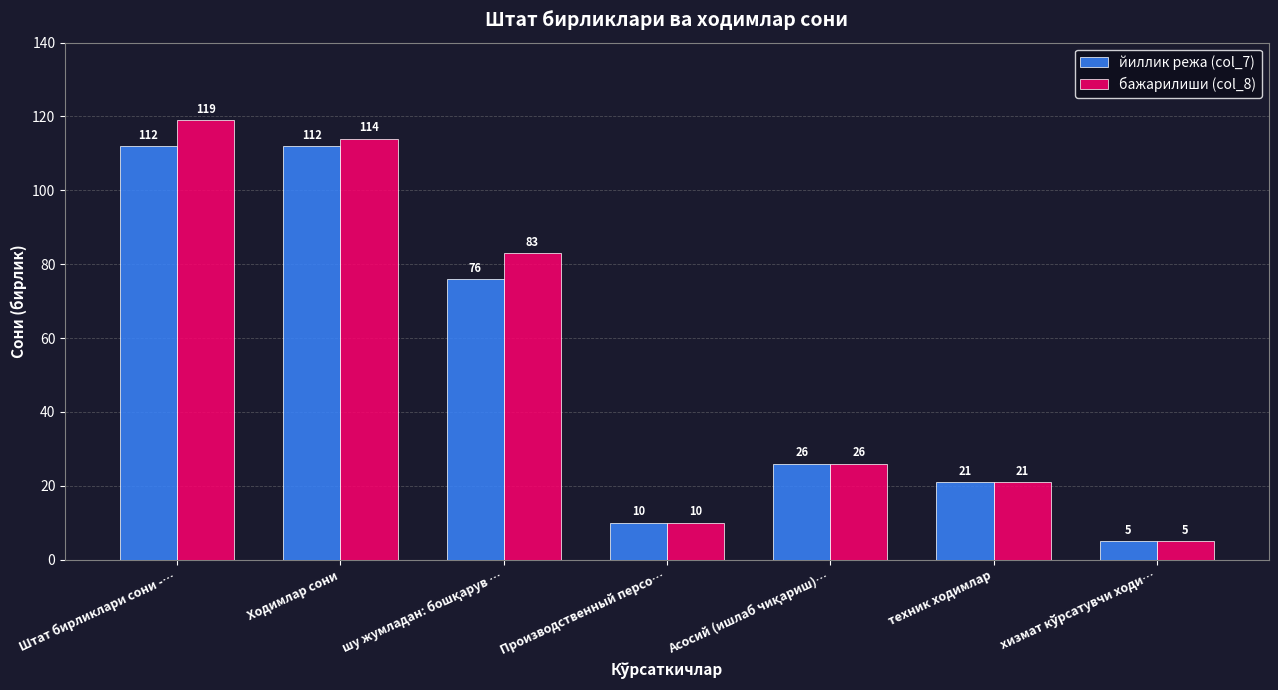

The бажарилиши (col_8) series shows 65 at Штат бирликлари сони -…. True or false?

False